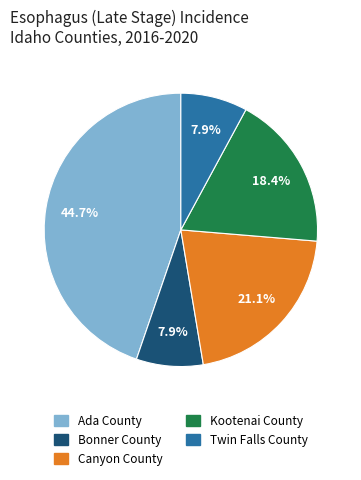

Approximately how many times larger is the value at Kootenai County compared to Ada County?

0.4